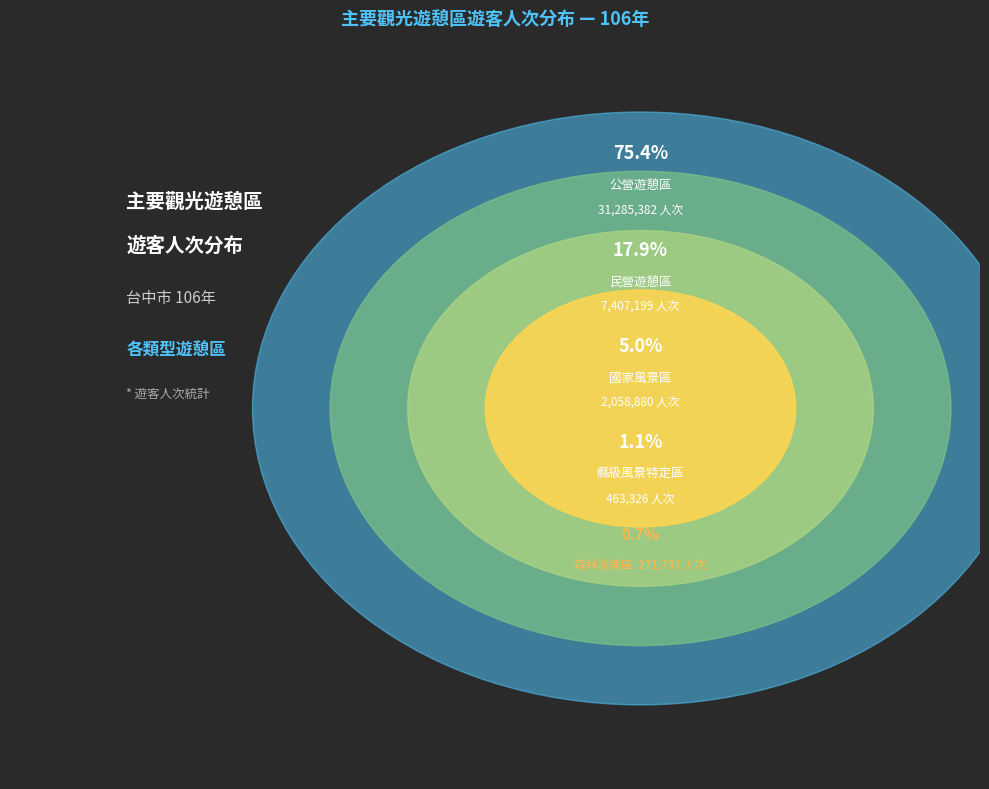

Does 公營遊憩區 represent more than half of the total?

Yes